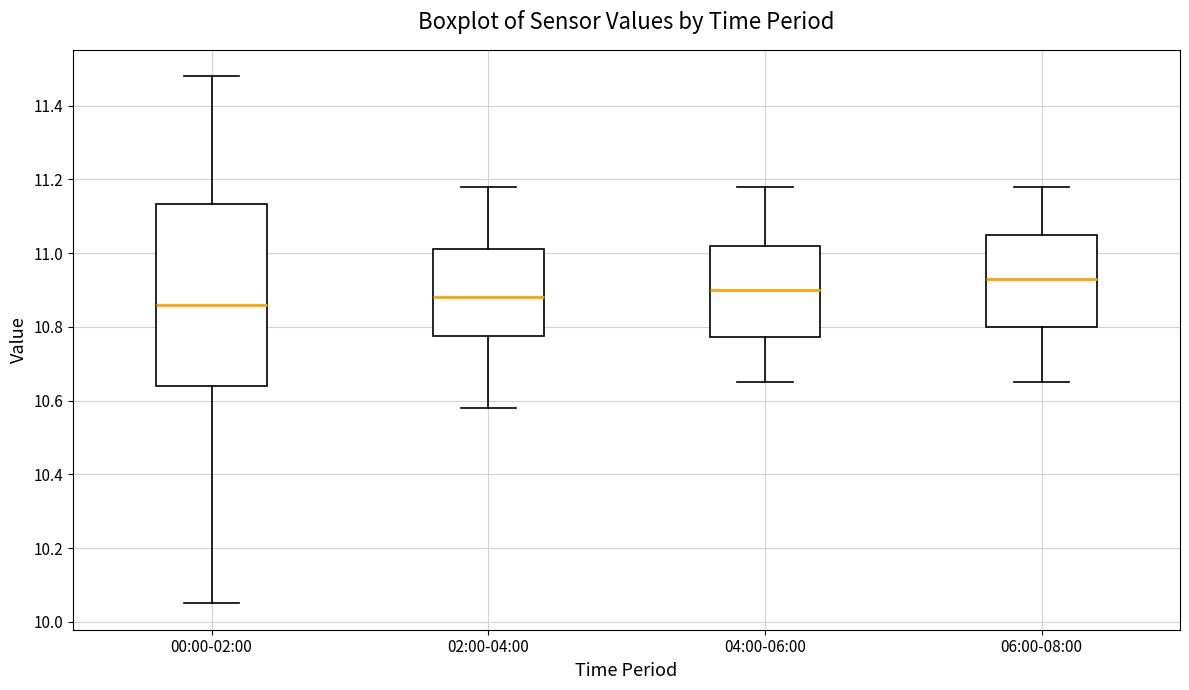

Which box's median line is the lowest?

00:00-02:00